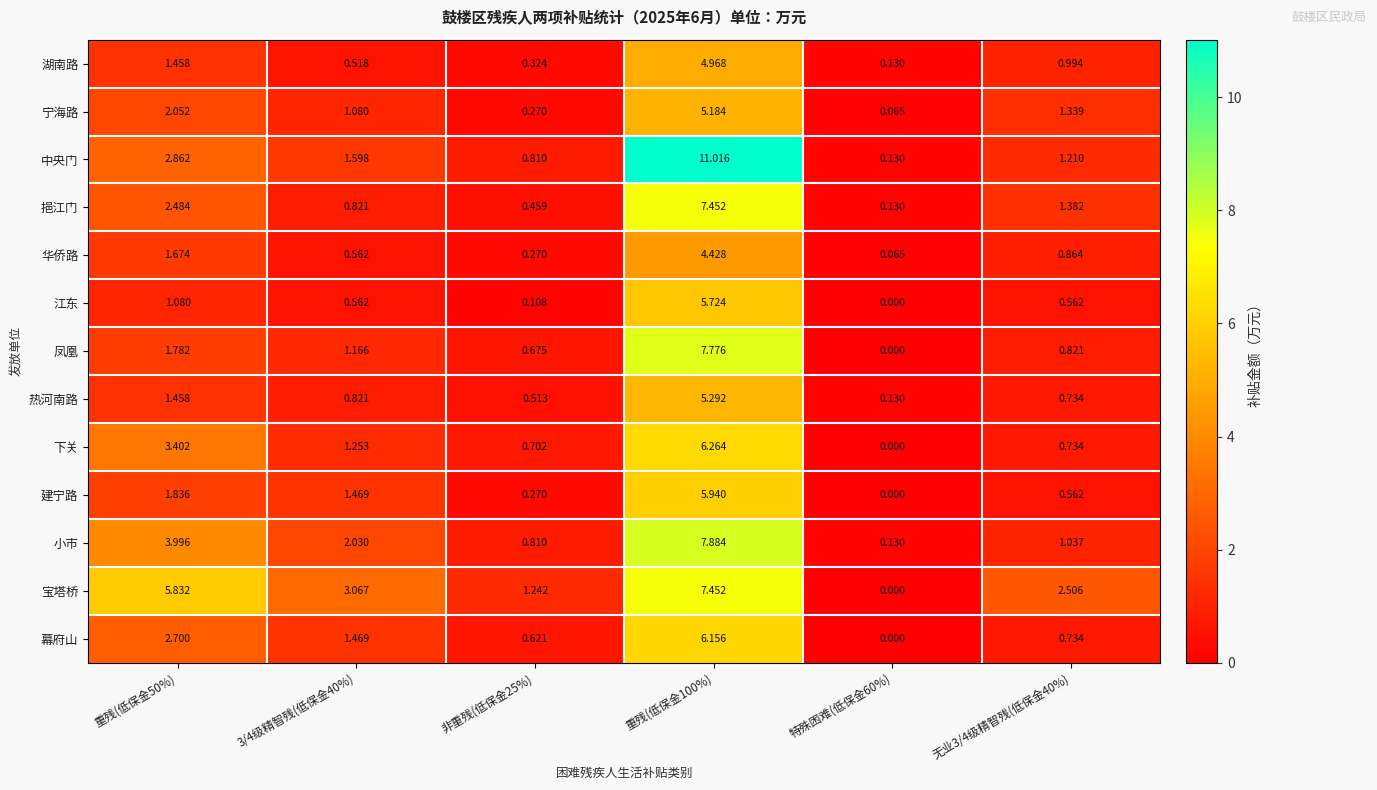

At which category is the sum across all series the highest?

重残(低保金100%)